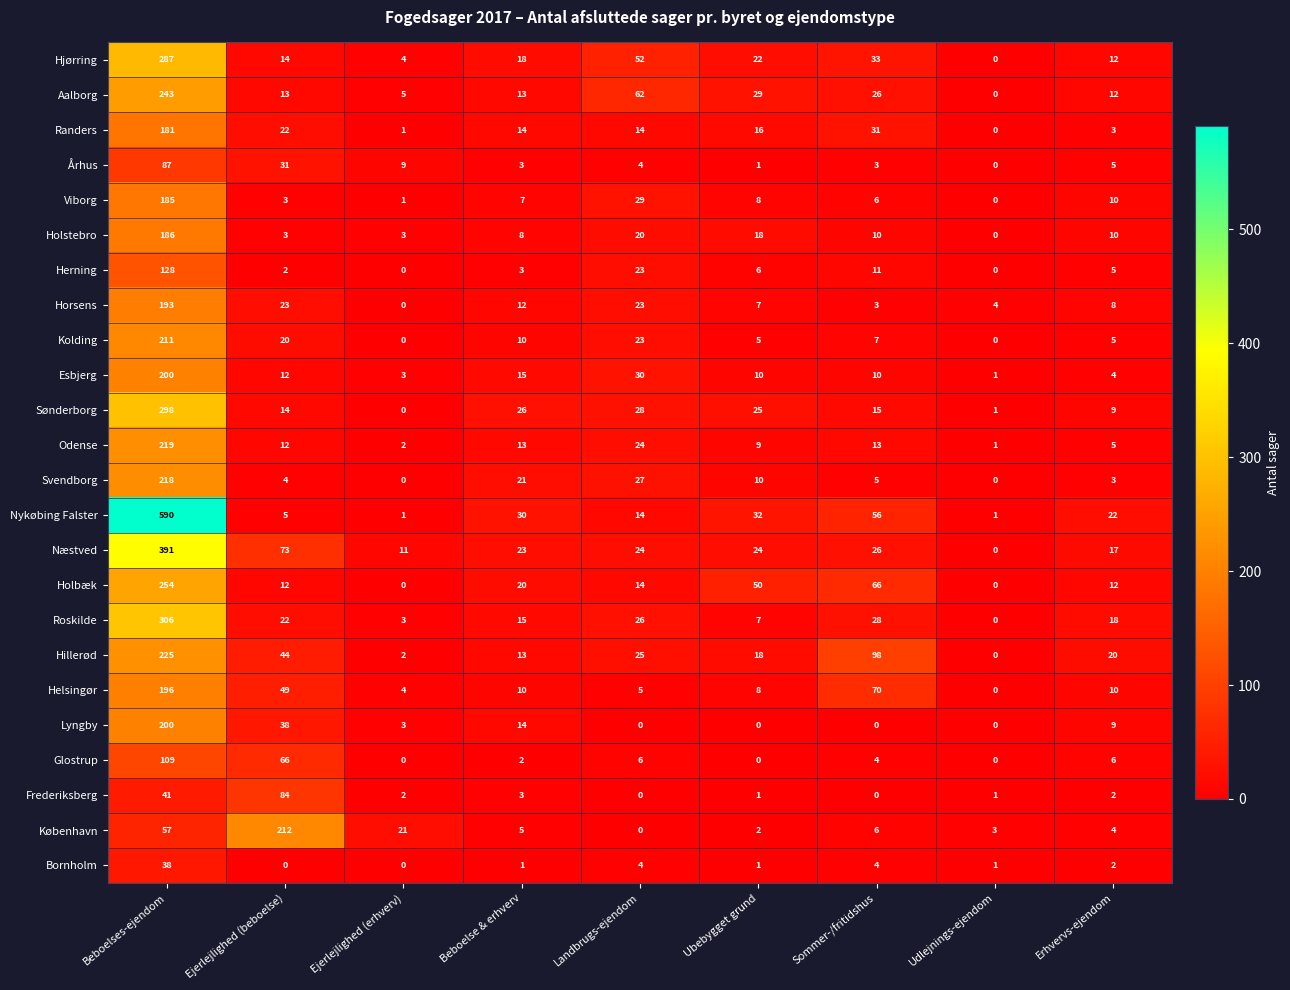

What is the total value across all series at Udlejnings-ejendom?

13